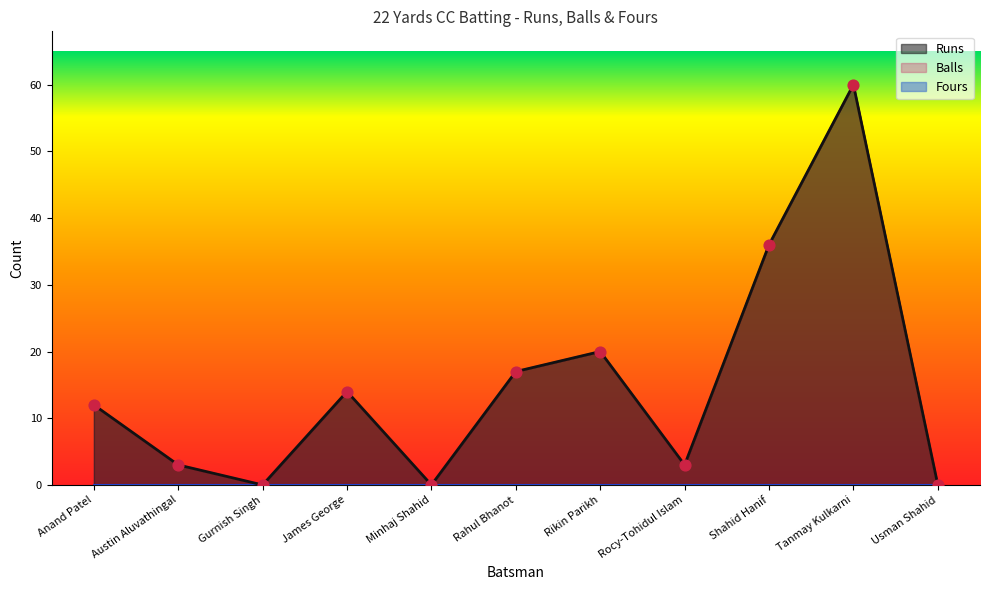

Which series has the largest Y range (max minus min)?

Runs